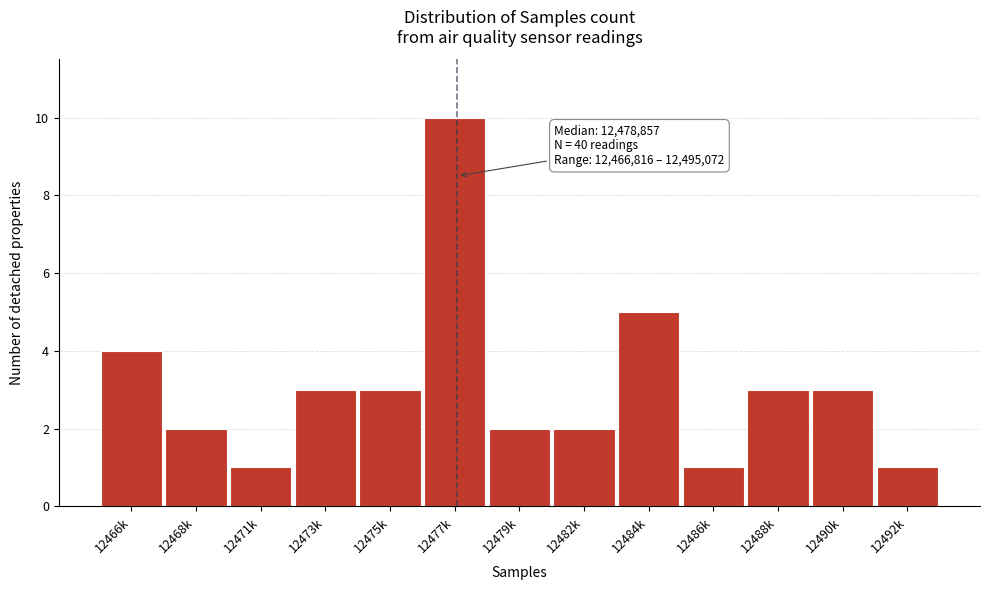

Reading left to right, extract all data points from this chart.

4	2	1	3	3	10	2	2	5	1	3	3	1